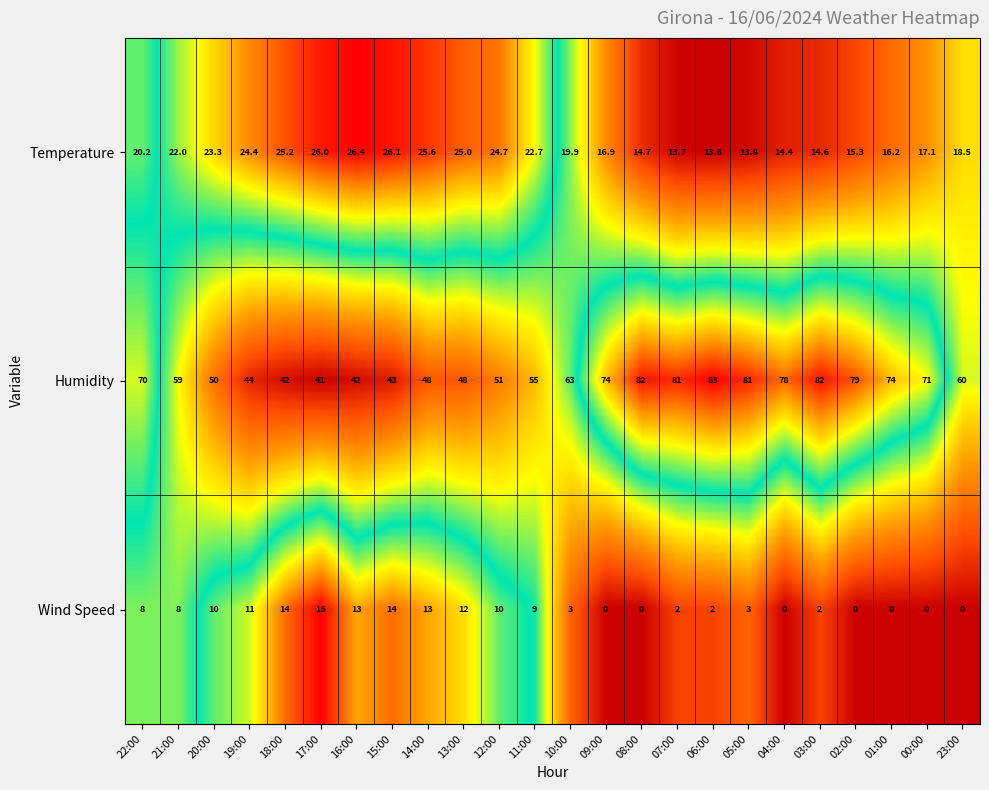

What is the difference between the maximum and minimum values in the Humidity series?

42.0